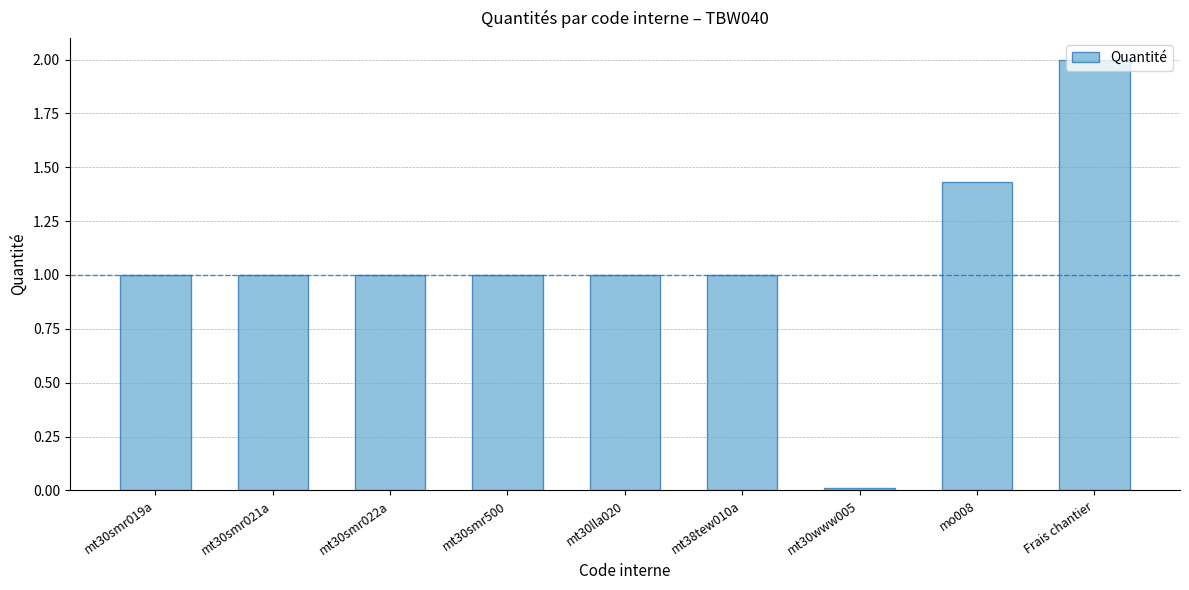

What is the maximum value shown in the chart?

2.0